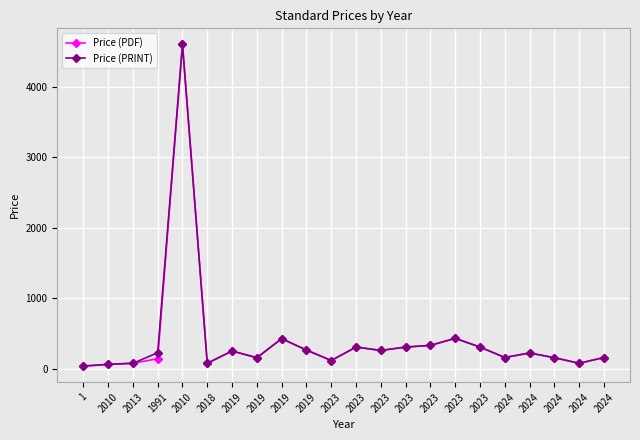

How many lines are shown in the chart?

2